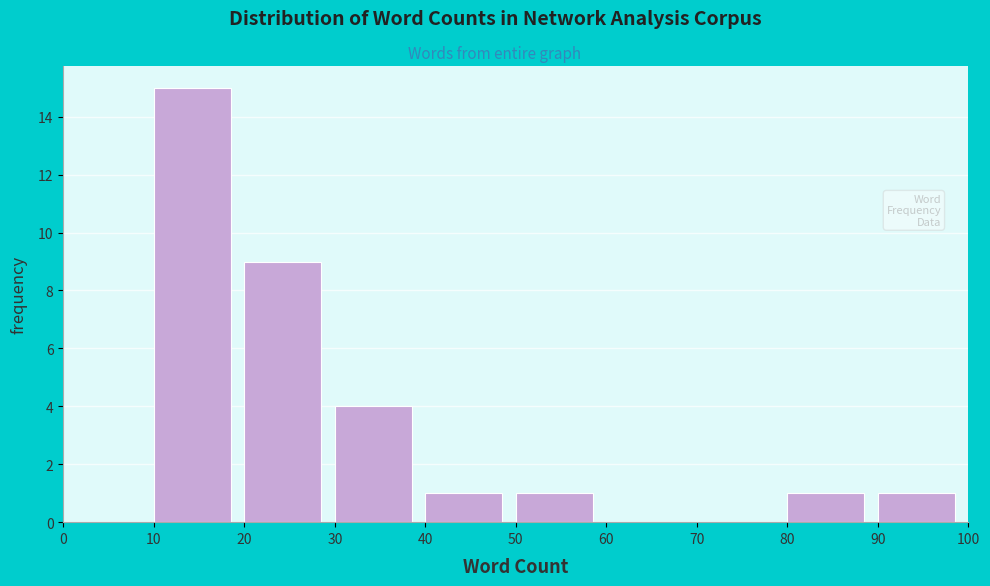

Reading left to right, transcribe this chart: for each bar, give the range it covers on the x-axis and its height. The values are not printed on the chart, so give them approximately, as read against the axis.

0 to 10: 0
10 to 20: 15
20 to 30: 9
30 to 40: 4
40 to 50: 1
50 to 60: 1
60 to 70: 0
70 to 80: 0
80 to 90: 1
90 to 100: 1